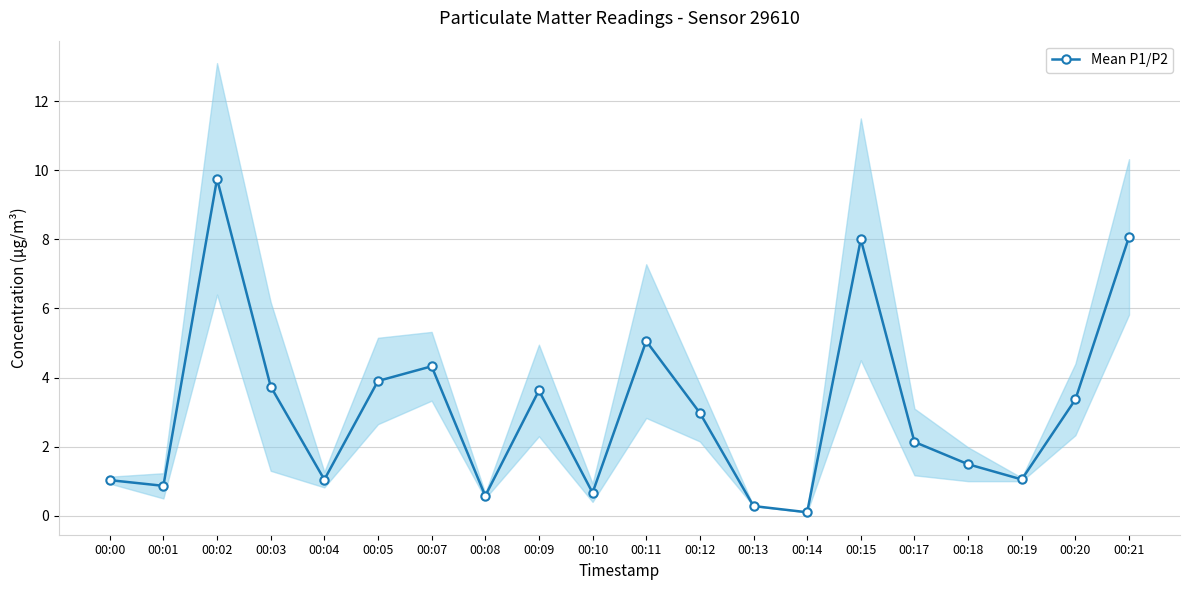

What is the ratio of the value at 00:02 to the value at 00:19?

9.3